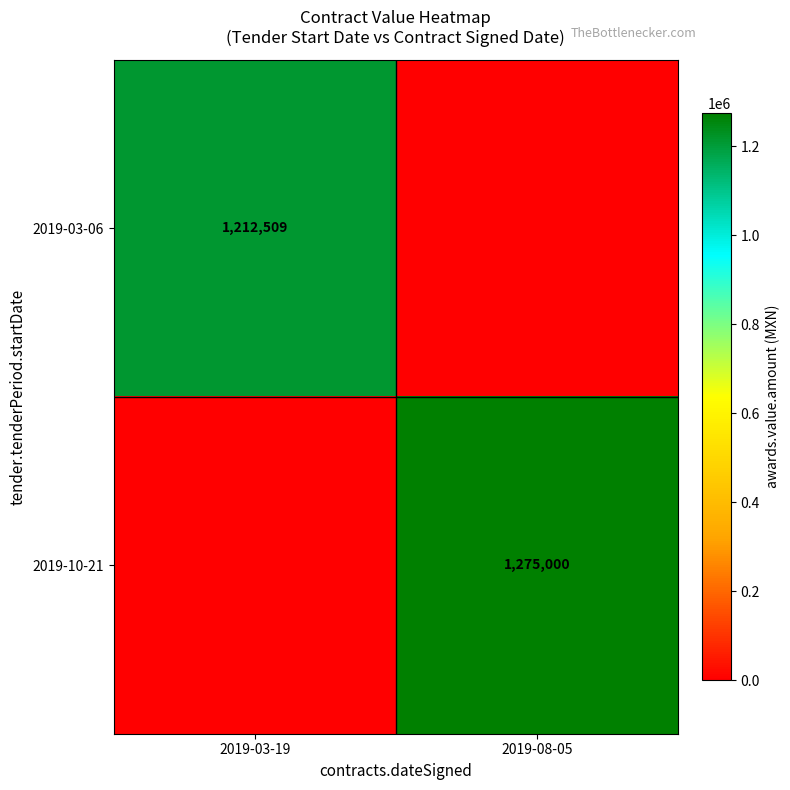

The value of 2019-10-21 at 2019-08-05 is 1725879. True or false?

False